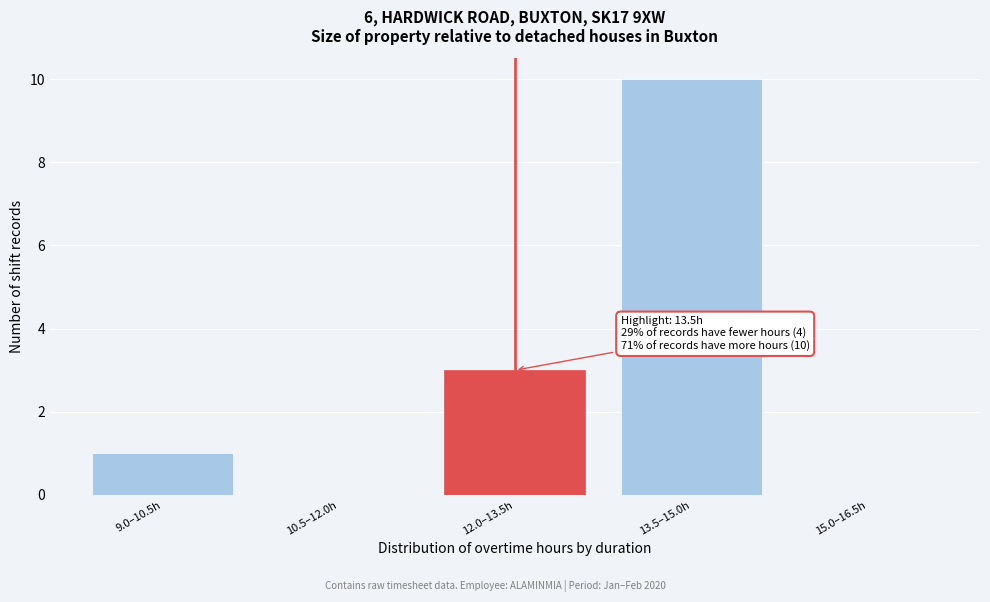

Reading right to left, extract all data points from this chart.

15.0–16.5h=0	13.5–15.0h=10	12.0–13.5h=3	10.5–12.0h=0	9.0–10.5h=1